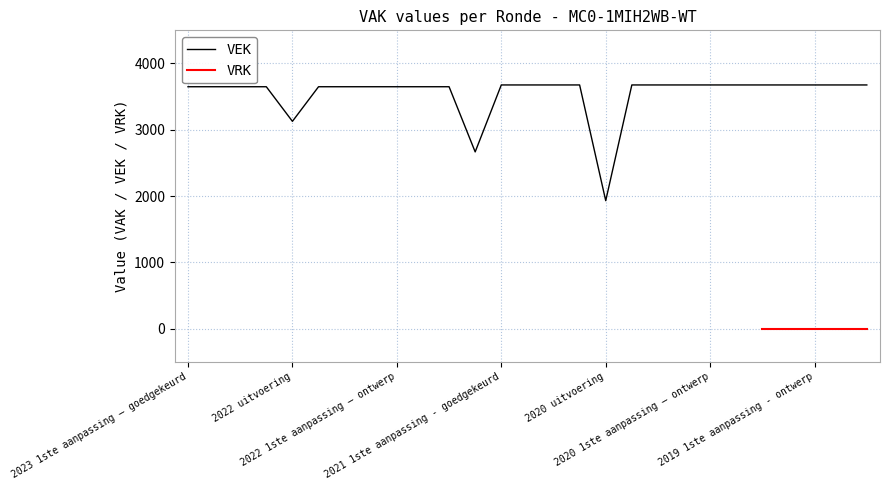

Does the chart have visible grid lines?

Yes